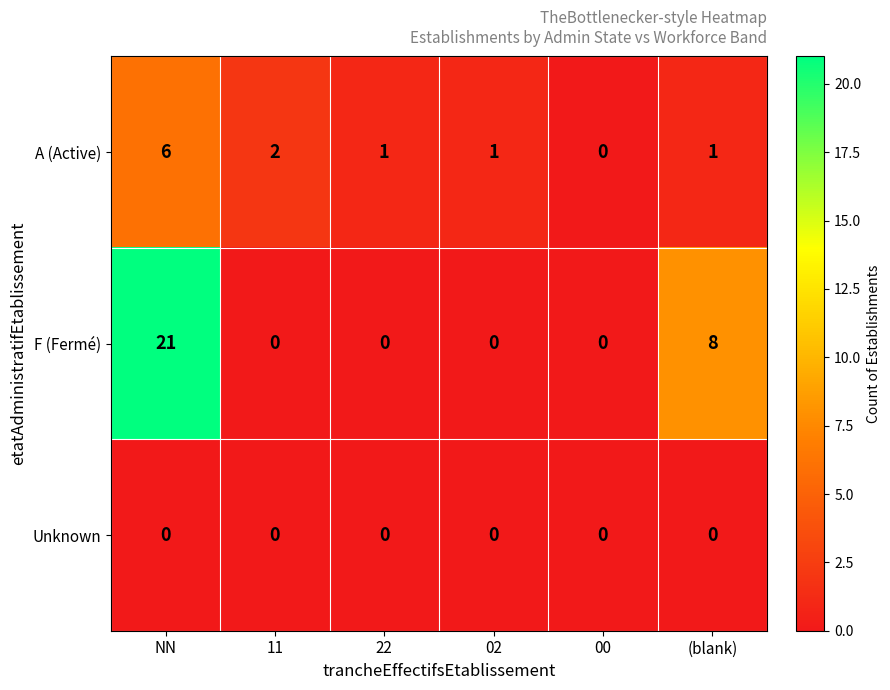

Rank the series by their maximum value, from lowest to highest.

Unknown, A (Active), F (Fermé)